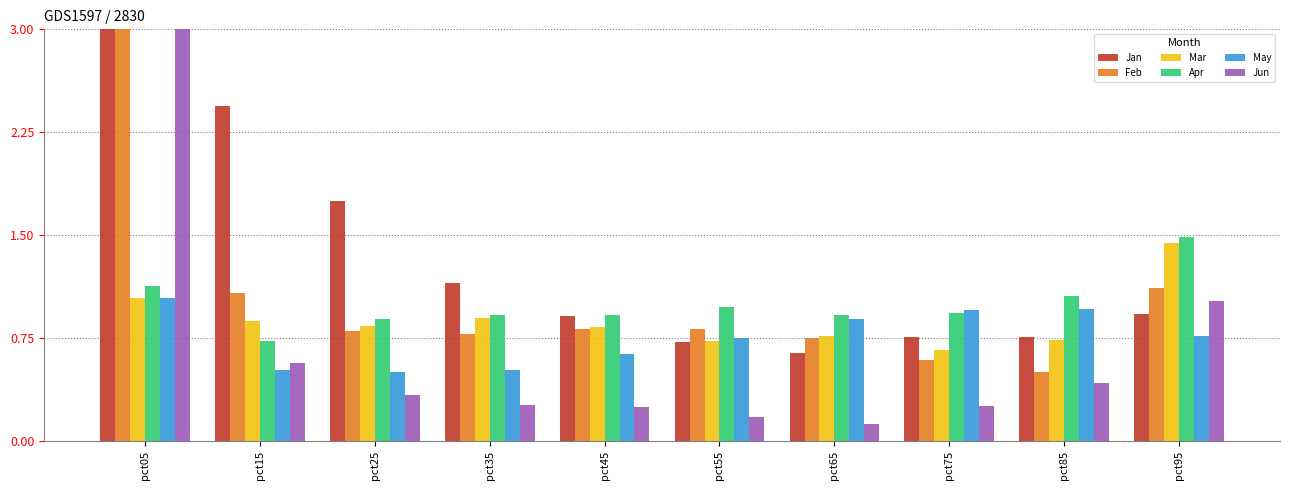

The value of Mar at pct05 is 1.4. True or false?

False